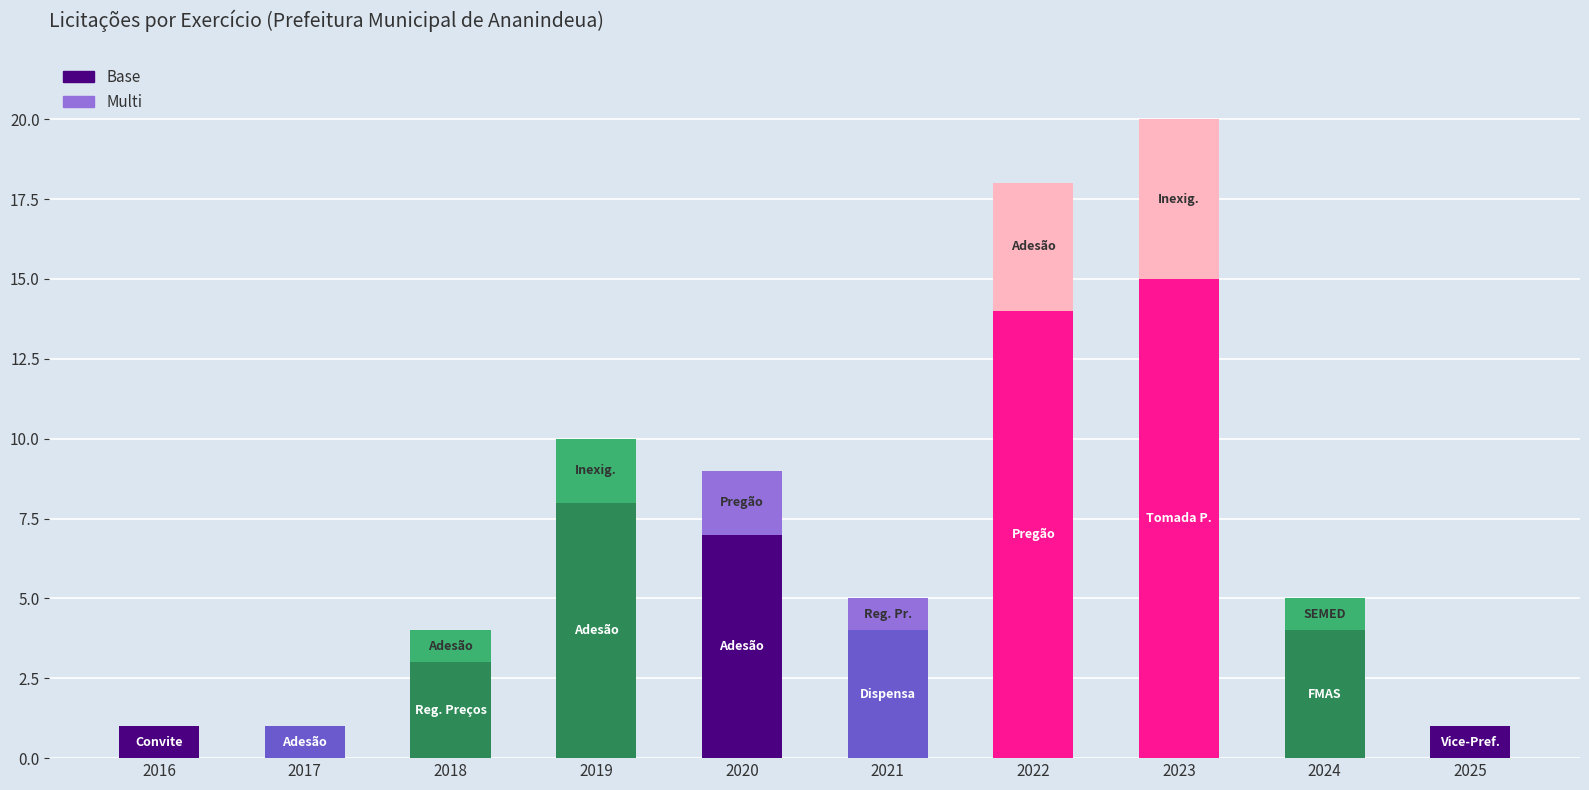

What is the highest value of the Base Count series?

15